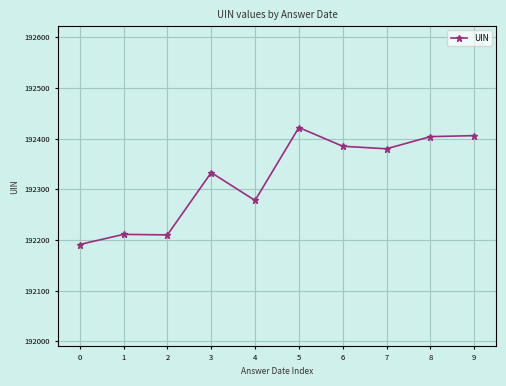

How many data points are less than 192380?

5